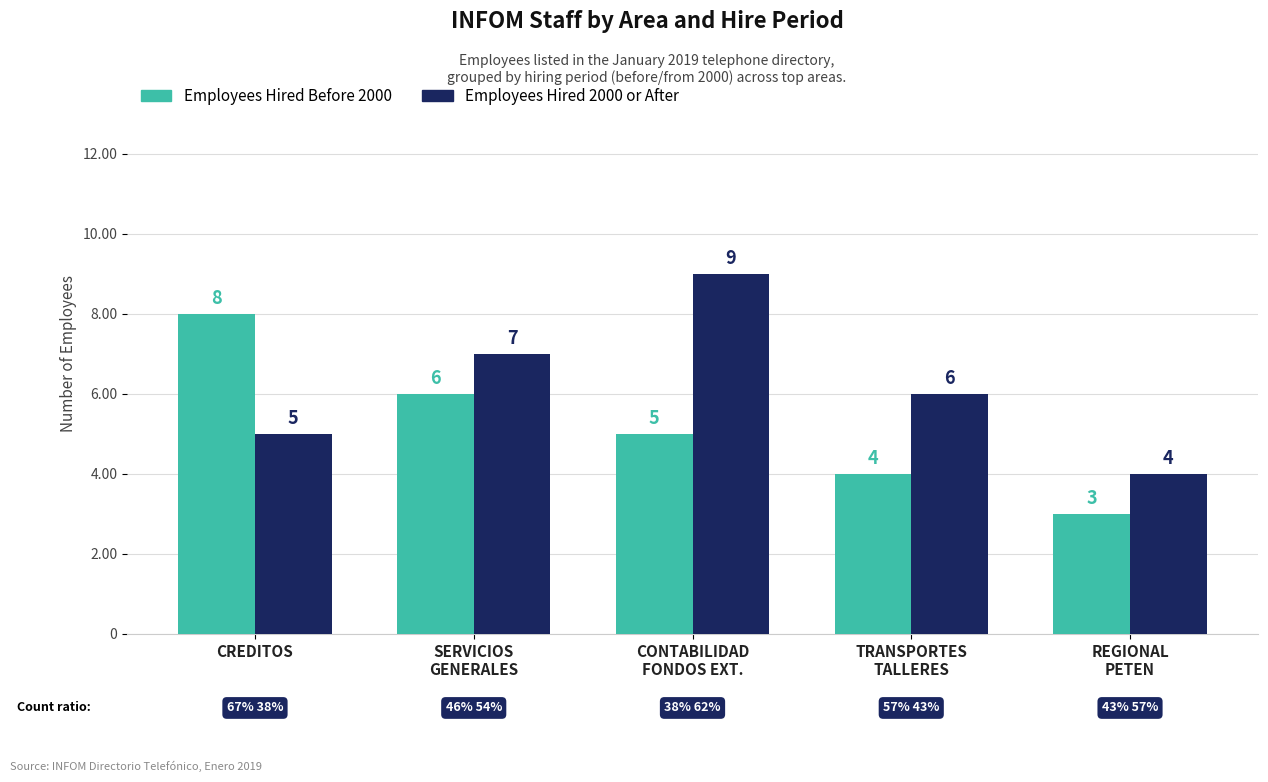

Reading left to right, extract all data points from this chart.

Employees Hired Before 2000: 8	6	5	4	3
Employees Hired 2000 or After: 5	7	9	6	4